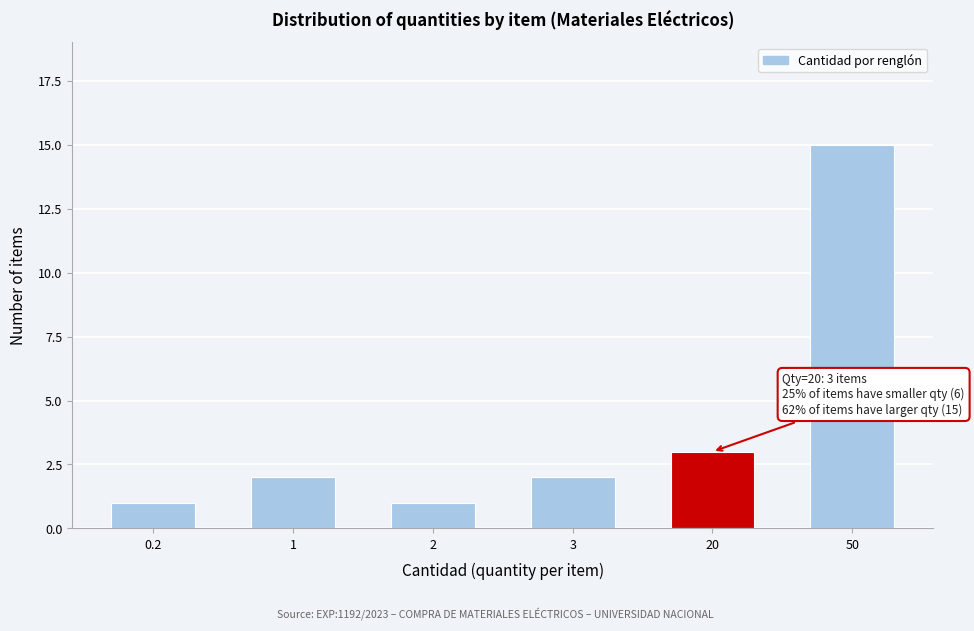

Reading left to right, transcribe all the data shown in this chart.

0.2=1	1=2	2=1	3=2	20=3	50=15